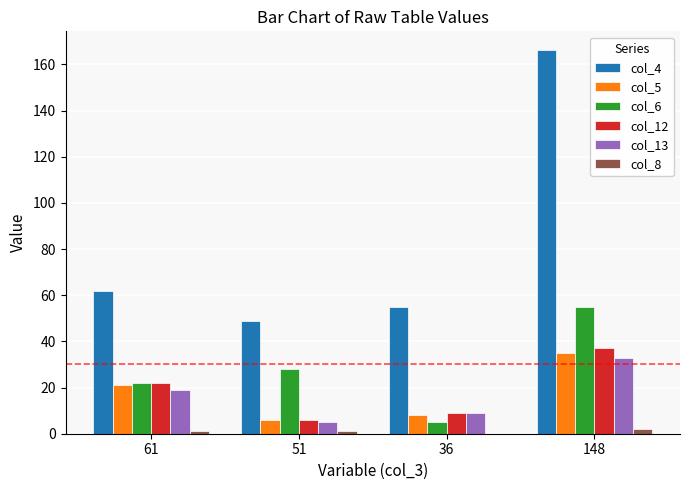

At which category is the sum across all series the highest?

148